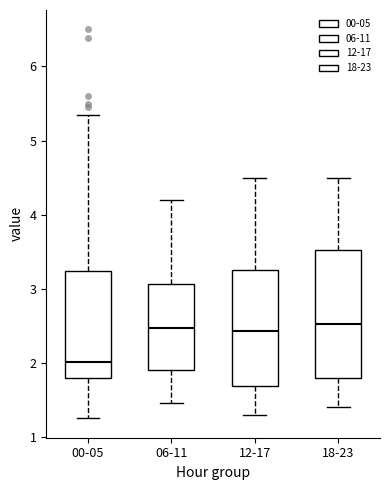

Which box has the lowest median line?

00-05